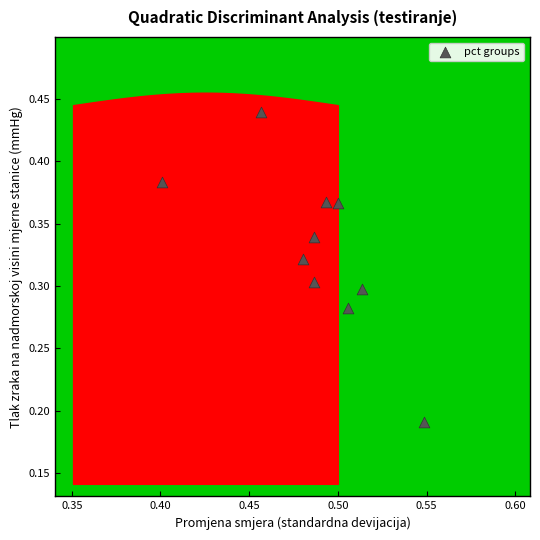

What is the average X value?

0.5